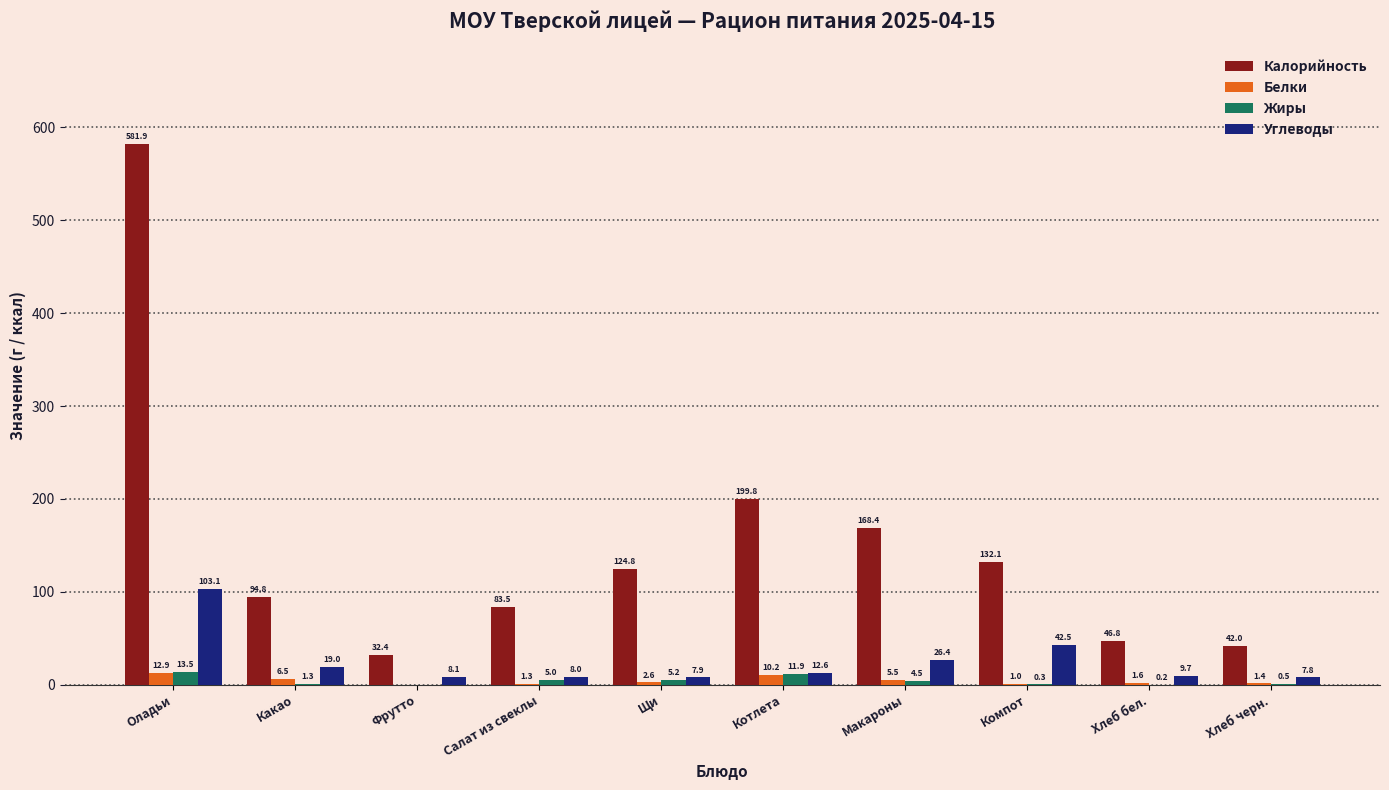

Are the bars grouped side by side (vs. stacked)?

Yes